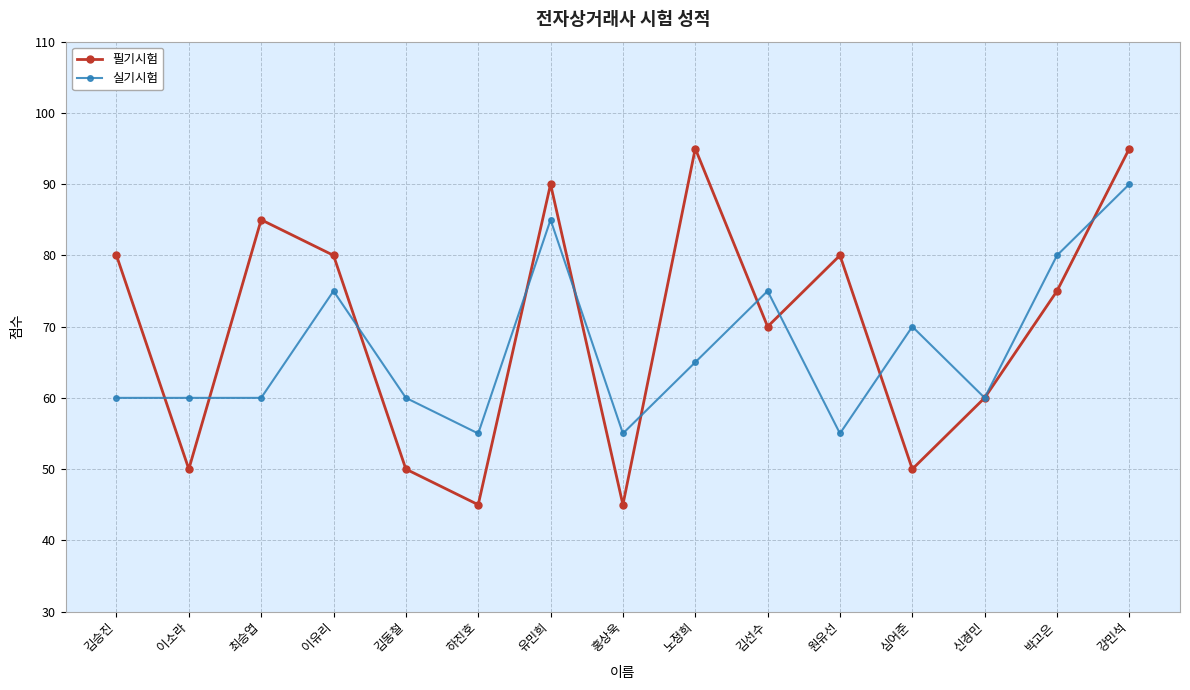

What is the value of the 필기시험 point at the 5th from the left?

50